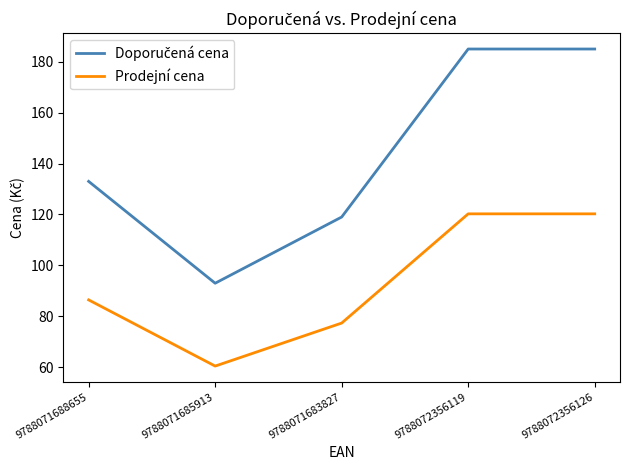

What is the minimum value shown in the chart?

60.5